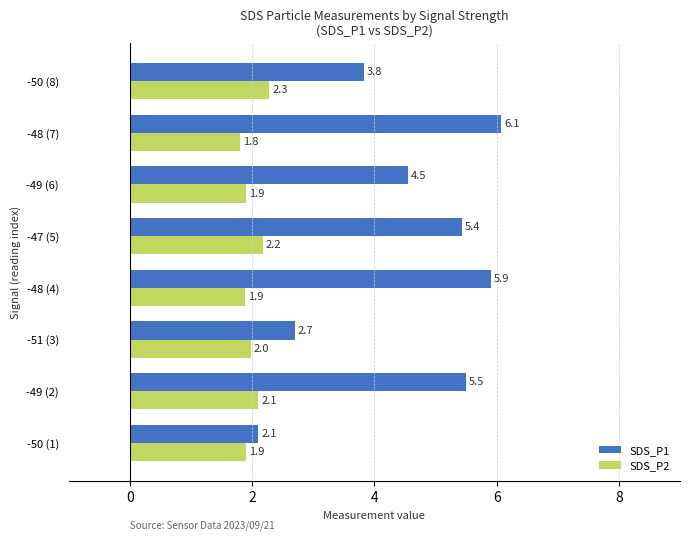

At which label is SDS_P1 closest to 4?

-50 (8)